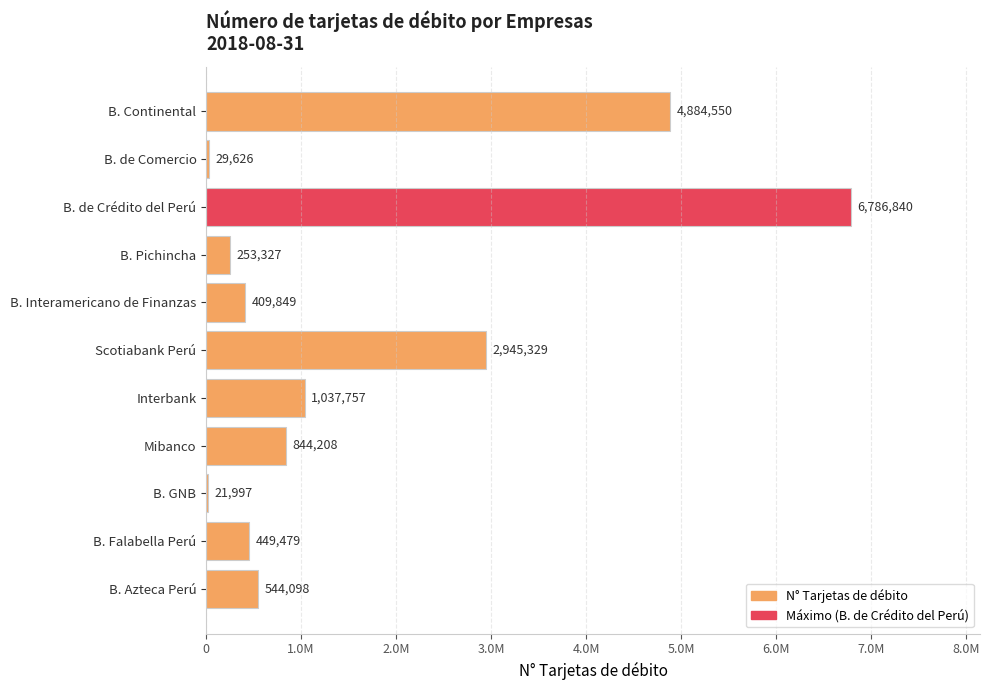

At which label is the value closest to 3404418?

Scotiabank Perú